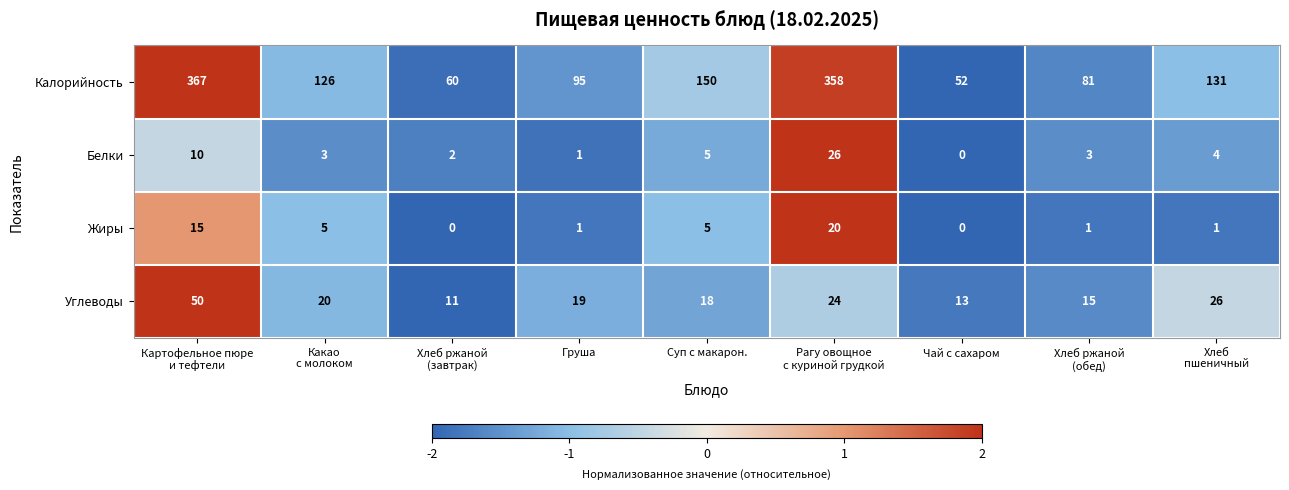

Which series changed the most between Хлеб ржаной
(завтрак) and Хлеб ржаной
(обед)?

Калорийность